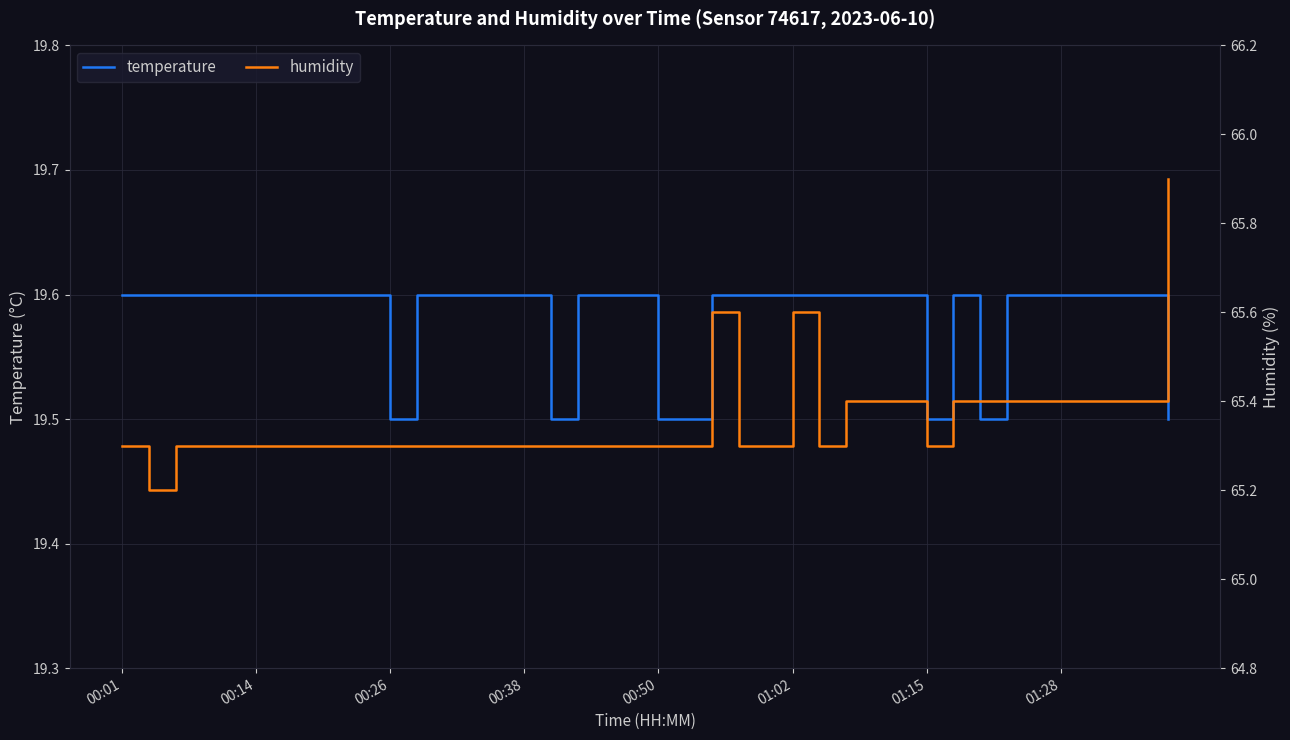

Which series has the largest total across all categories?

humidity